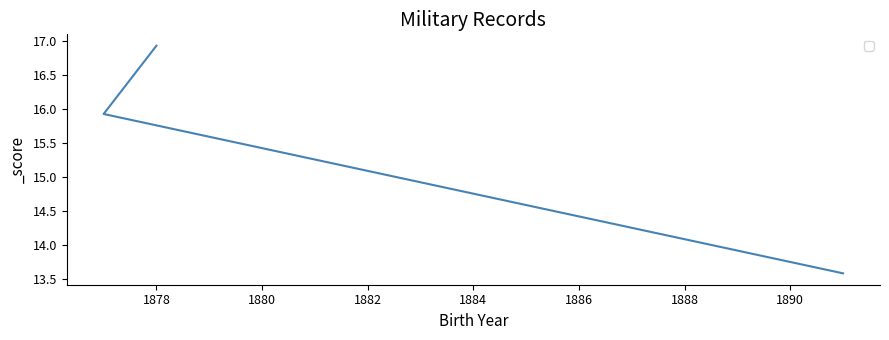

What is the sum of all values?

46.4